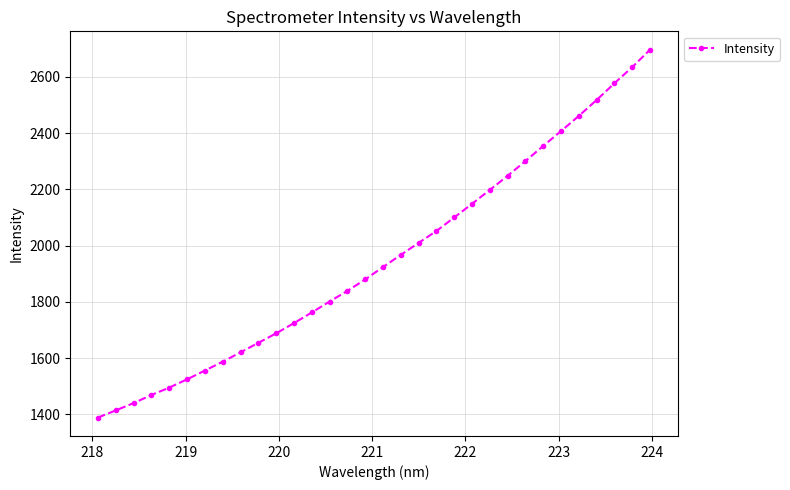

What is the difference between the second highest and second lowest values?

1221.1